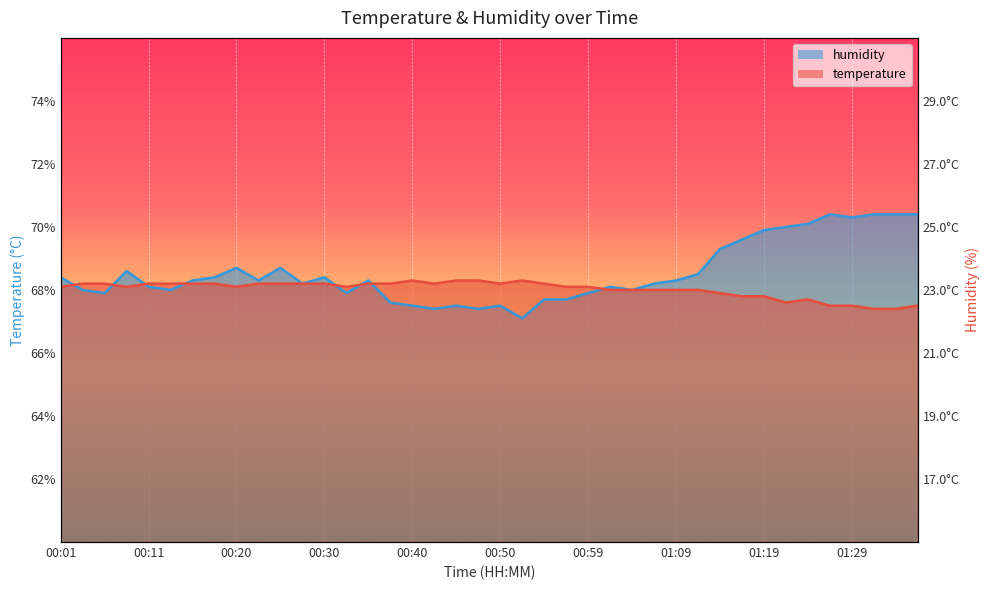

True or false: humidity has a value of 68.7 at 00:20.

True